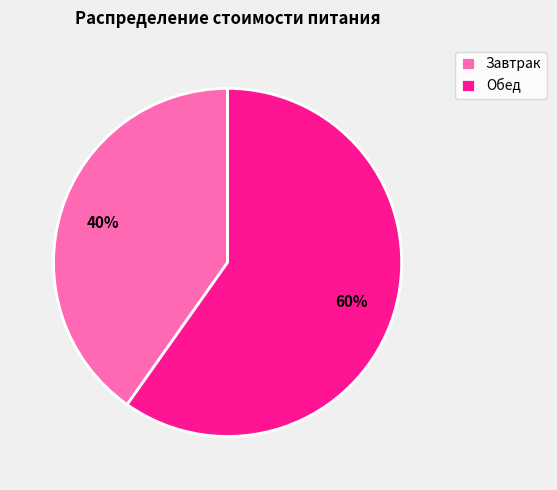

Between Обед and Завтрак, which is larger?

Обед